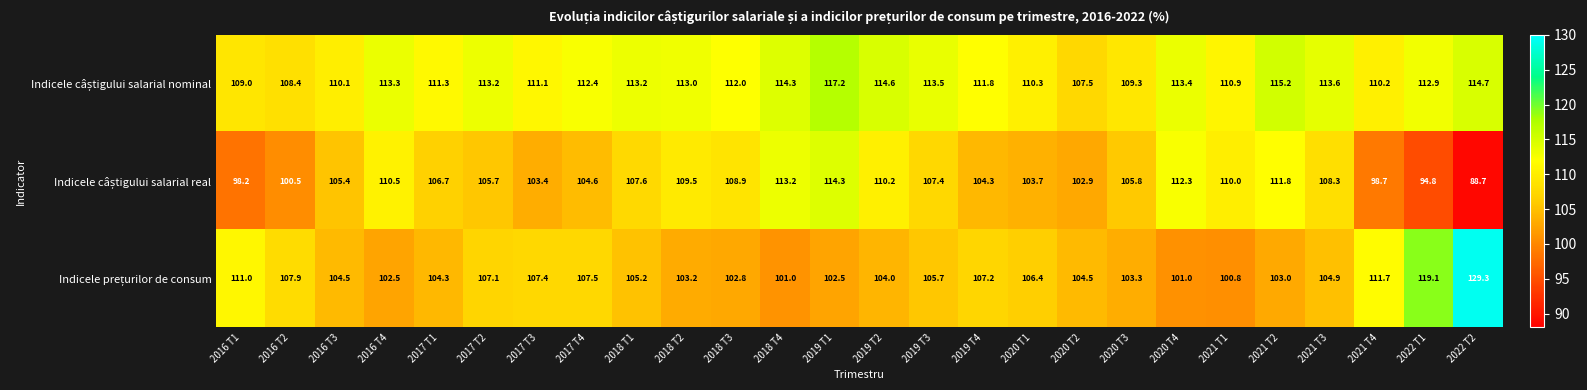

At which category does the chart reach its peak across all series?

2022 T2